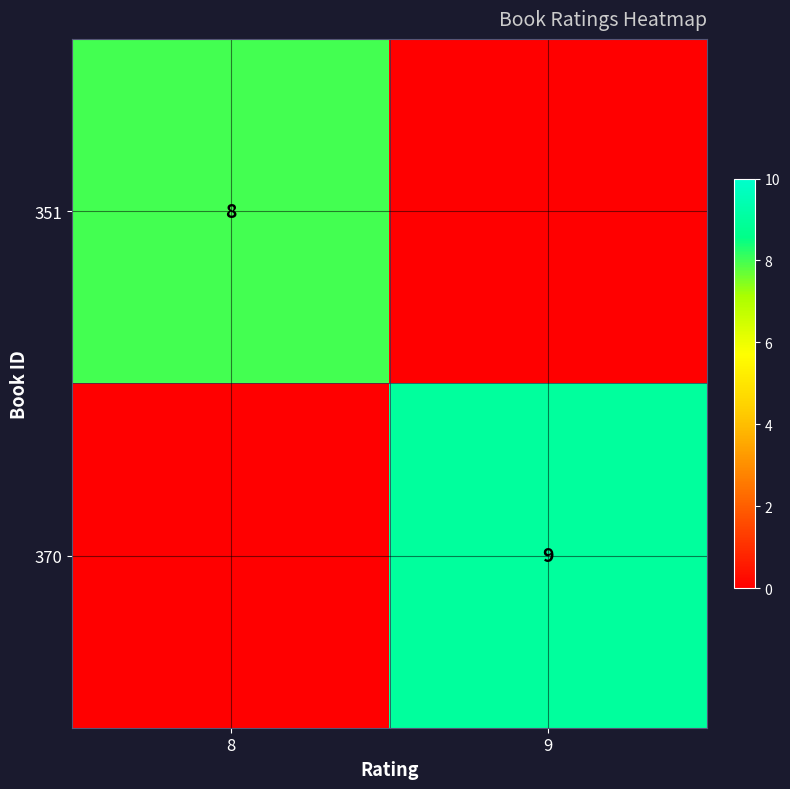

What is the spread (max minus min) of values at 9?

9